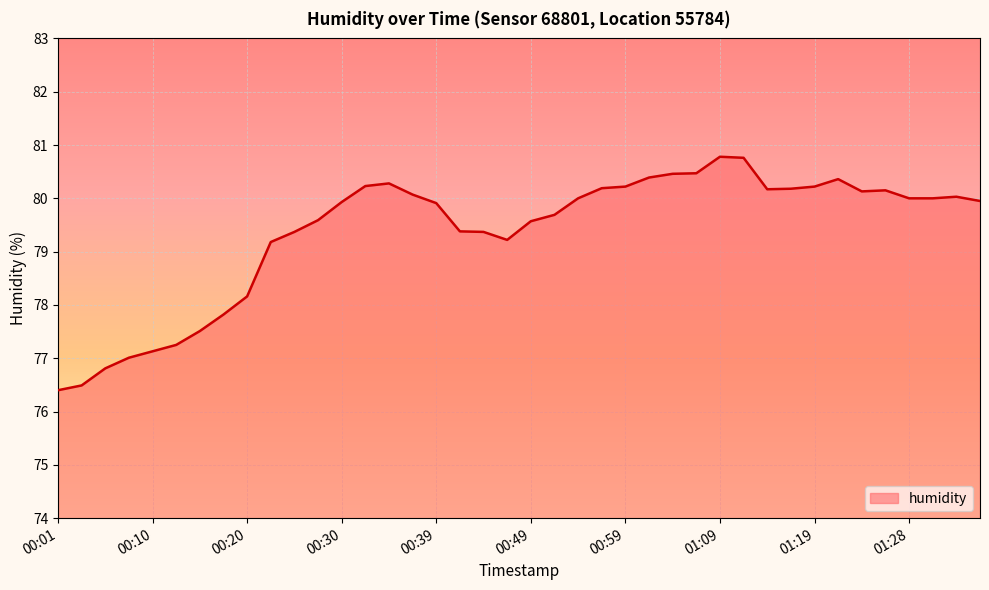

What is the minimum value shown in the chart?

76.4